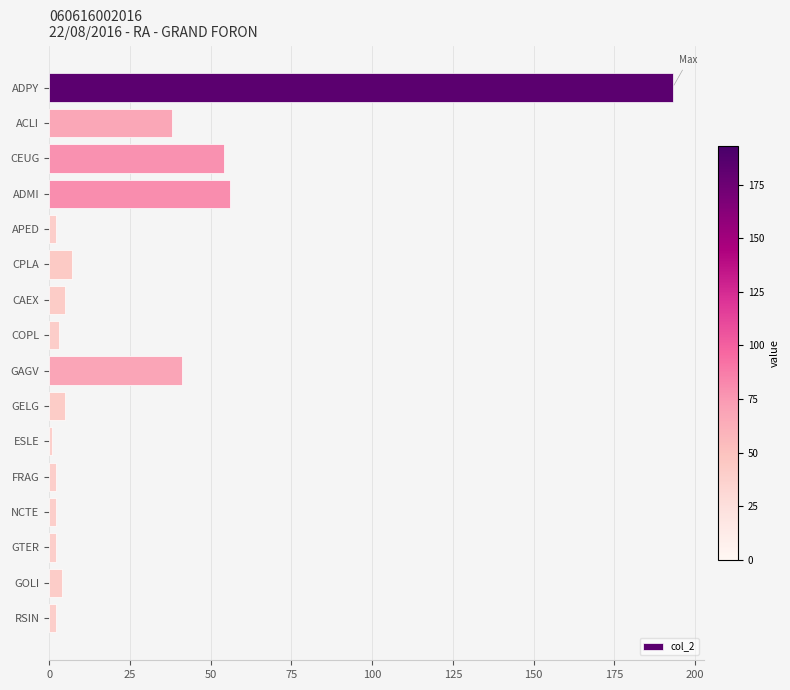

Does the chart contain stacked bars?

No